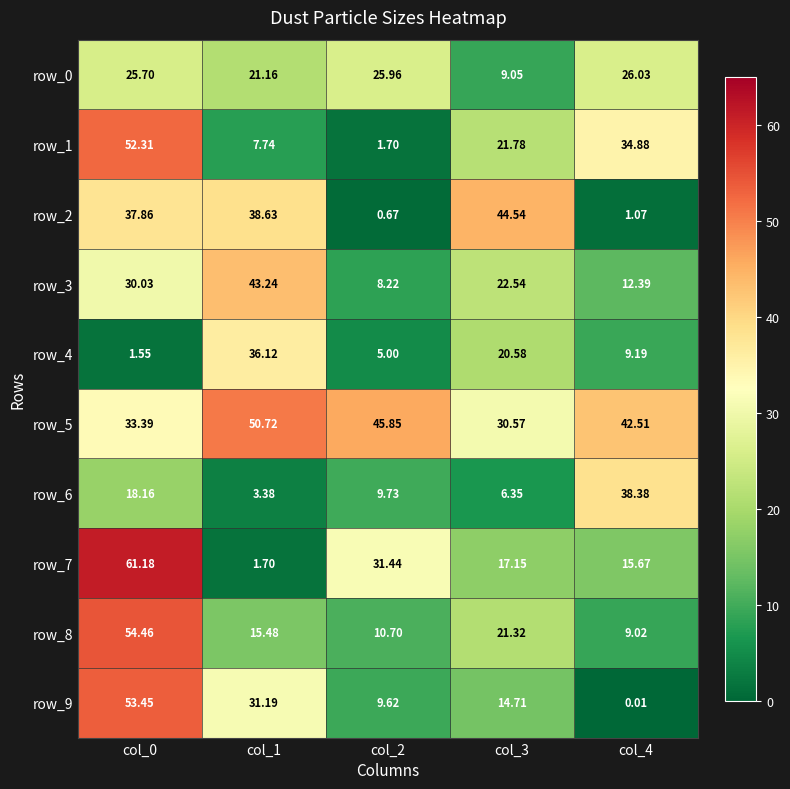

At how many categories does at least one series exceed 52?

1